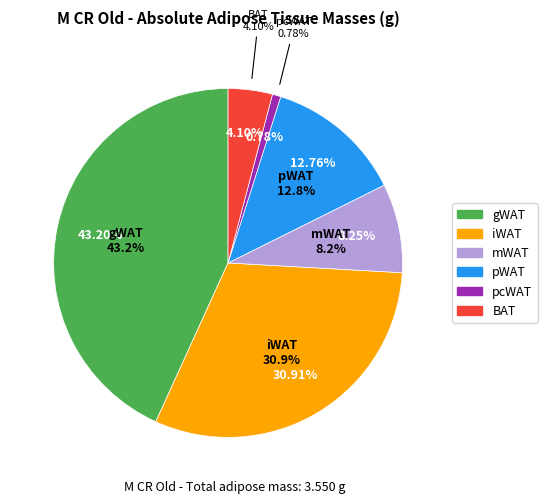

Is there a majority slice in this chart?

No